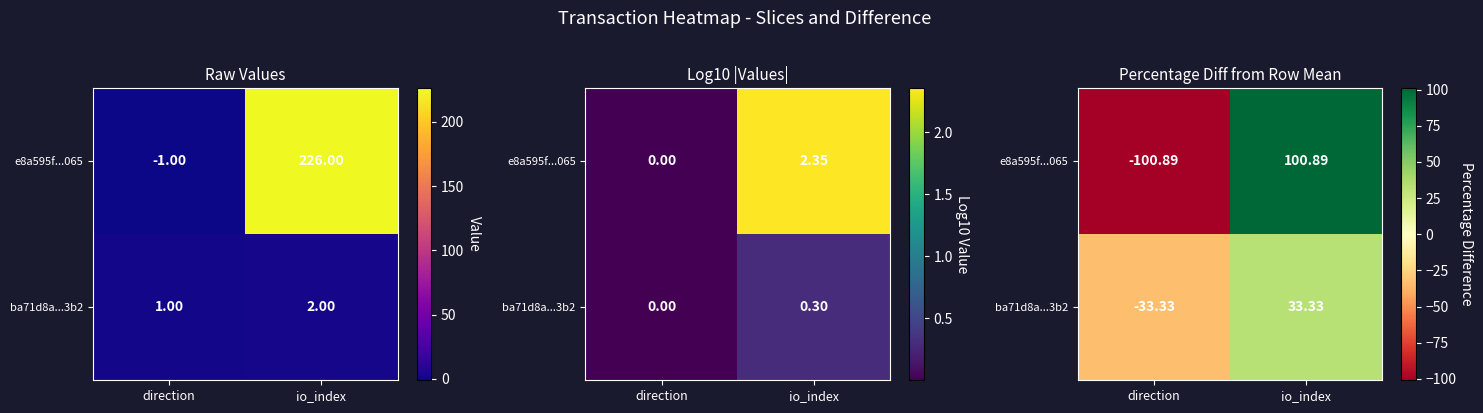

List the labels in order of ba71d8a...3b2 value, largest first.

io_index, direction